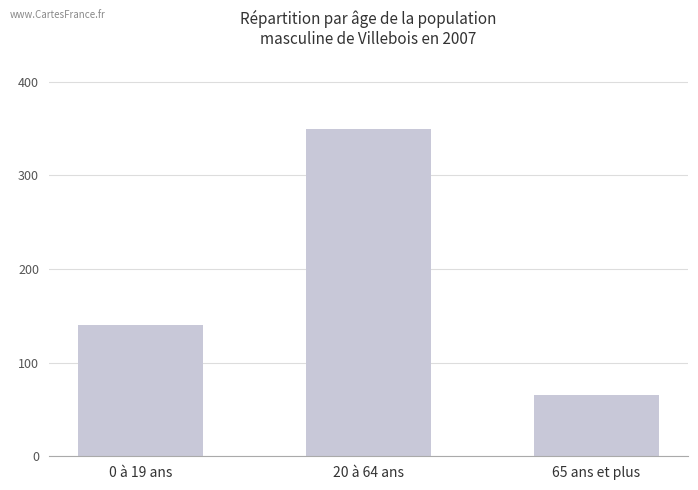

Does the chart contain stacked bars?

No